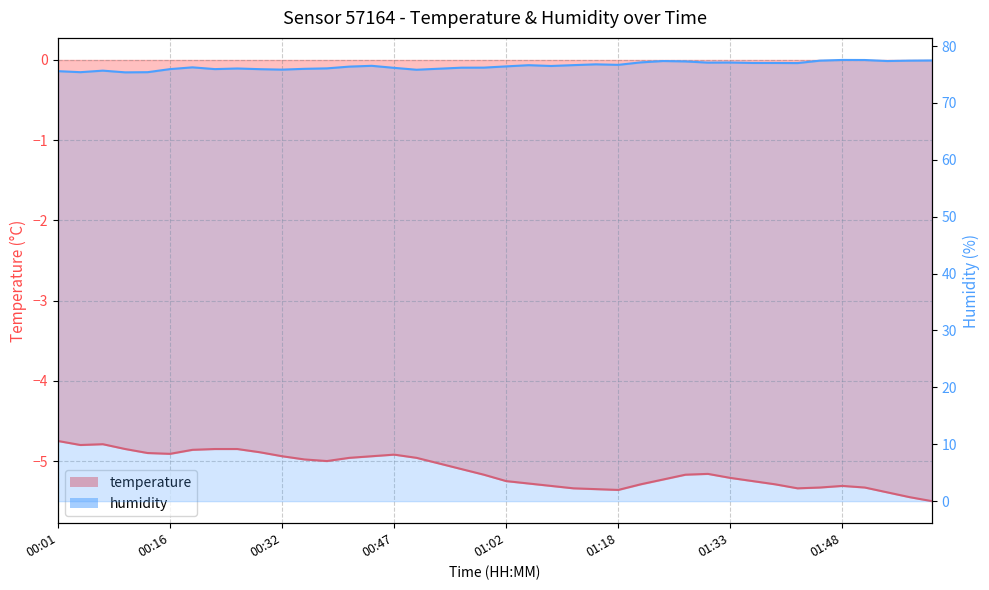

Reading left to right, what are all the values shown in this chart?

temperature: 00:01=-4.8	00:04=-4.8	00:07=-4.8	00:10=-4.8	00:13=-4.9	00:16=-4.9	00:19=-4.9	00:22=-4.8	00:25=-4.8	00:28=-4.9	00:32=-4.9	00:35=-5.0	00:38=-5.0	00:41=-5.0	00:44=-4.9	00:47=-4.9	00:50=-5.0	00:53=-5.0	00:56=-5.1	00:59=-5.2	01:02=-5.2	01:05=-5.3	01:08=-5.3	01:11=-5.3	01:14=-5.3	01:18=-5.4	01:21=-5.3	01:24=-5.2	01:27=-5.2	01:30=-5.2	01:33=-5.2	01:36=-5.2	01:39=-5.3	01:42=-5.3	01:45=-5.3	01:48=-5.3	01:51=-5.3	01:55=-5.4	01:58=-5.5	02:01=-5.5
humidity: 00:01=75.6	00:04=75.4	00:07=75.7	00:10=75.4	00:13=75.4	00:16=75.9	00:19=76.2	00:22=75.9	00:25=76.0	00:28=75.9	00:32=75.8	00:35=76.0	00:38=76.1	00:41=76.4	00:44=76.5	00:47=76.2	00:50=75.8	00:53=76.0	00:56=76.2	00:59=76.2	01:02=76.4	01:05=76.6	01:08=76.5	01:11=76.6	01:14=76.8	01:18=76.7	01:21=77.1	01:24=77.4	01:27=77.3	01:30=77.1	01:33=77.1	01:36=77.0	01:39=77.0	01:42=77.0	01:45=77.4	01:48=77.5	01:51=77.5	01:55=77.4	01:58=77.4	02:01=77.5